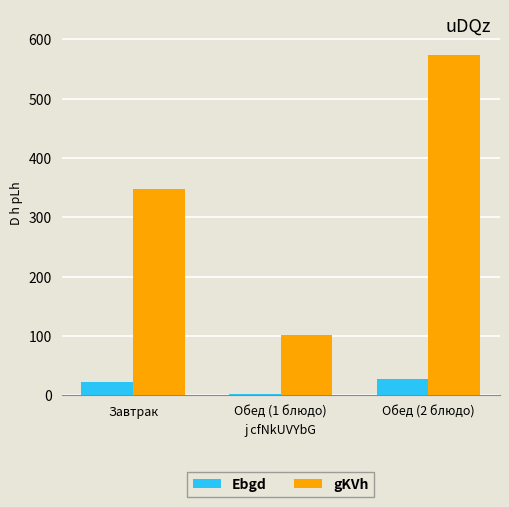

At which category is the sum across all series the highest?

Обед (2 блюдо)